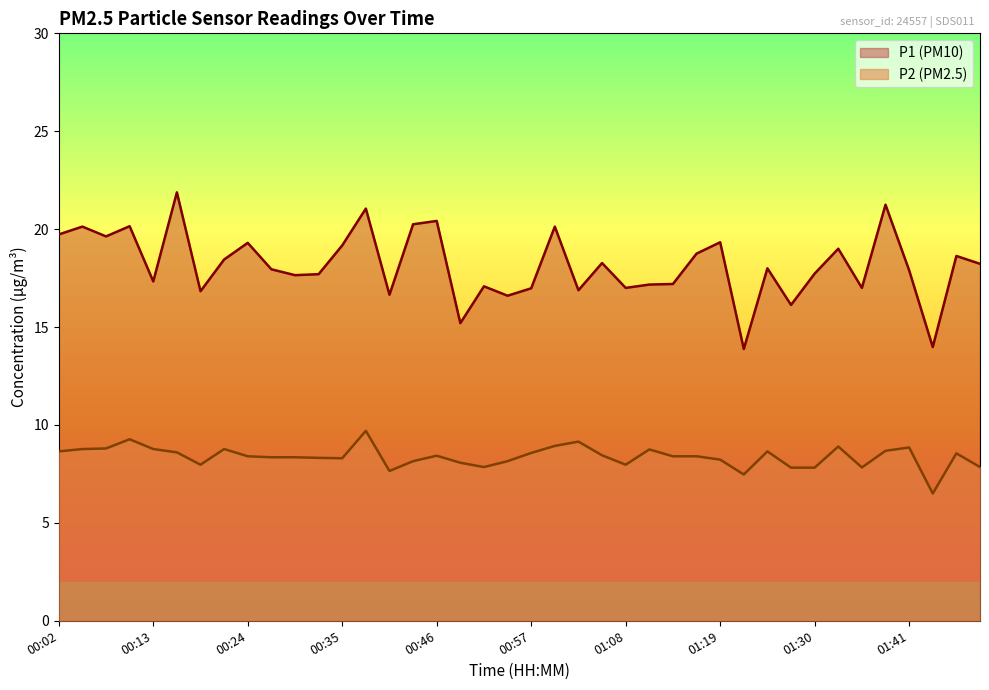

What is the spread (max minus min) of values at 01:41?

9.0